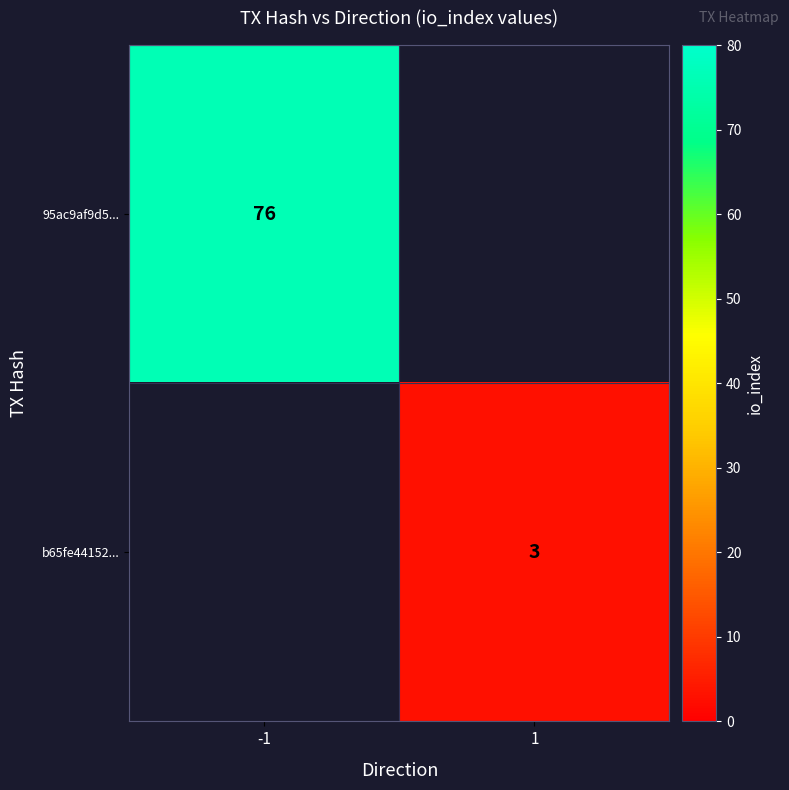

At how many categories does at least one series exceed 63?

1